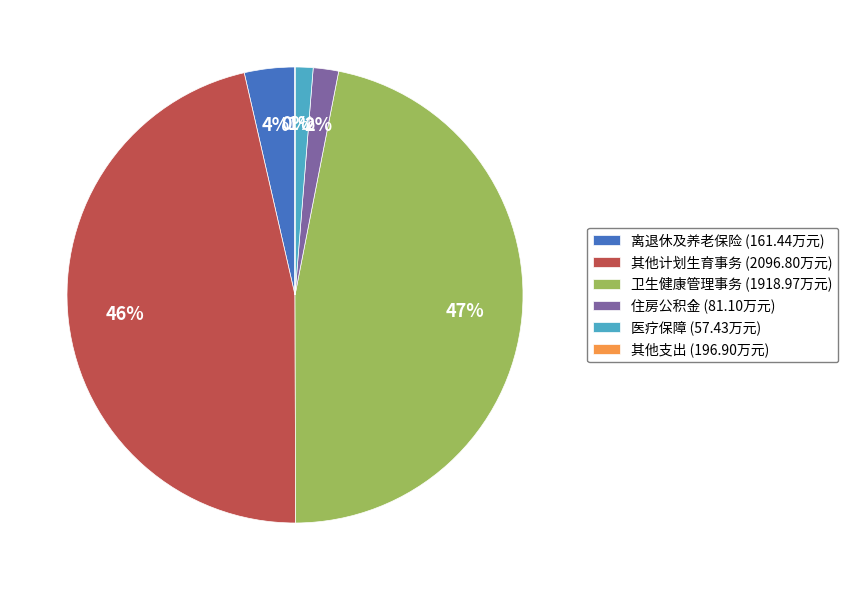

Does 卫生健康管理事务 (1918.97万元) represent more than half of the total?

No